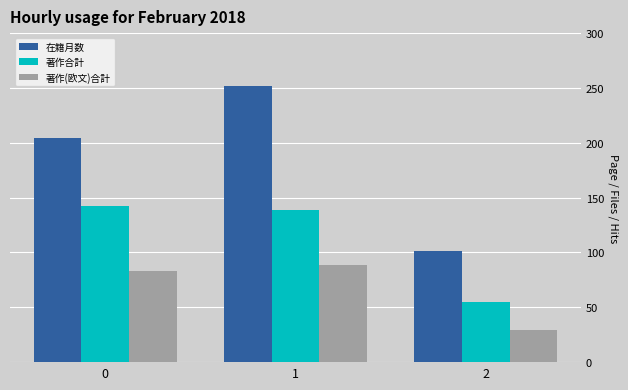

Where is 著作合計 nearest to the value 98?

1